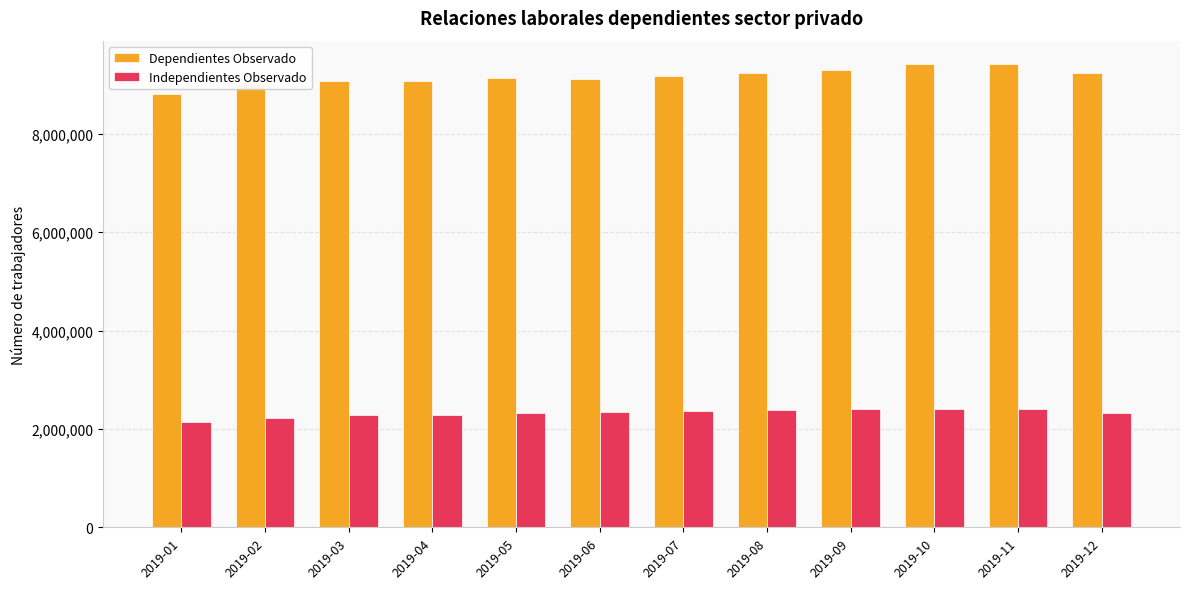

At which label does Dependientes Observado reach its minimum?

2019-01